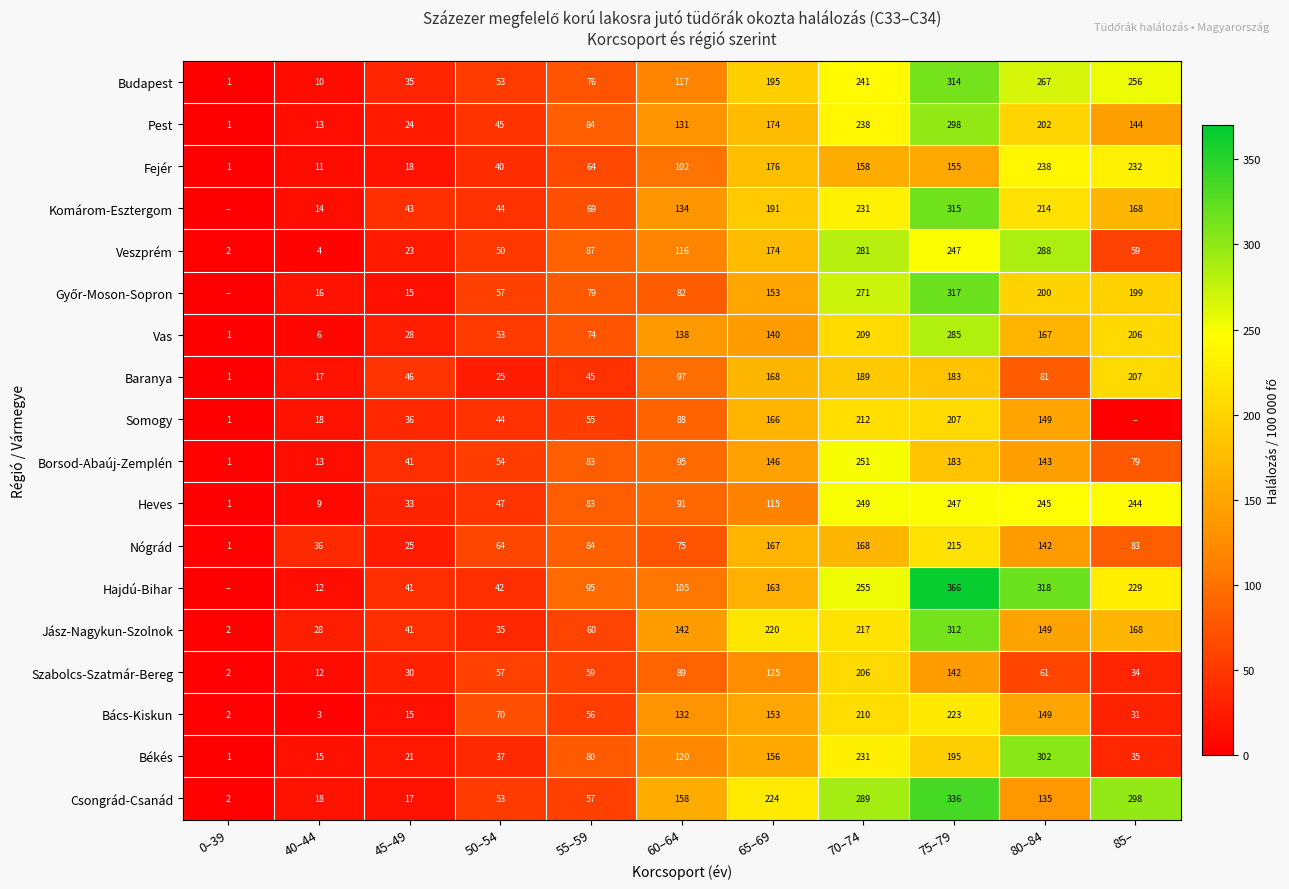

What value does the Veszprém series have at 40–44?

4